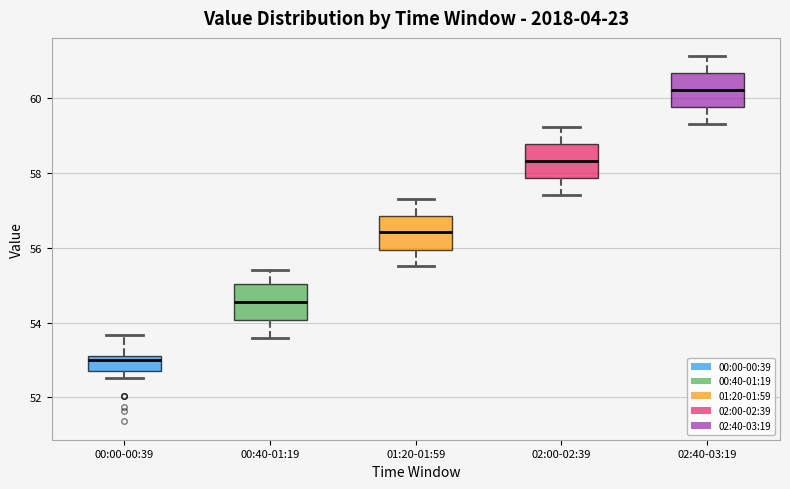

Where does the lower whisker of the box for 02:00-02:39 end on the y-axis? The values are not printed on the chart, so give them approximately, as read against the axis.

57.4